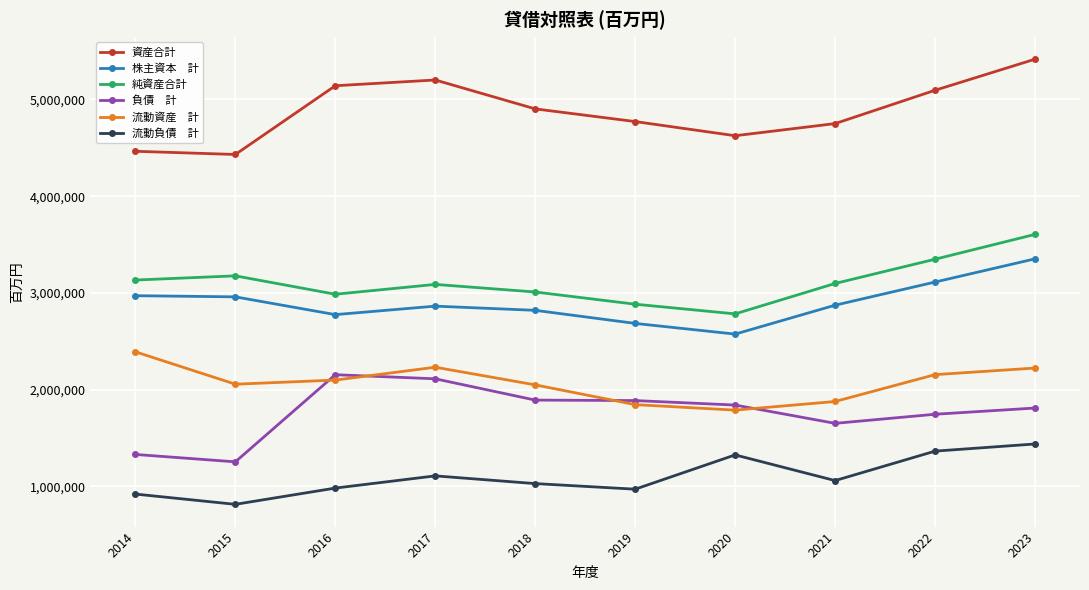

Does the chart display data point markers on the line(s)?

Yes